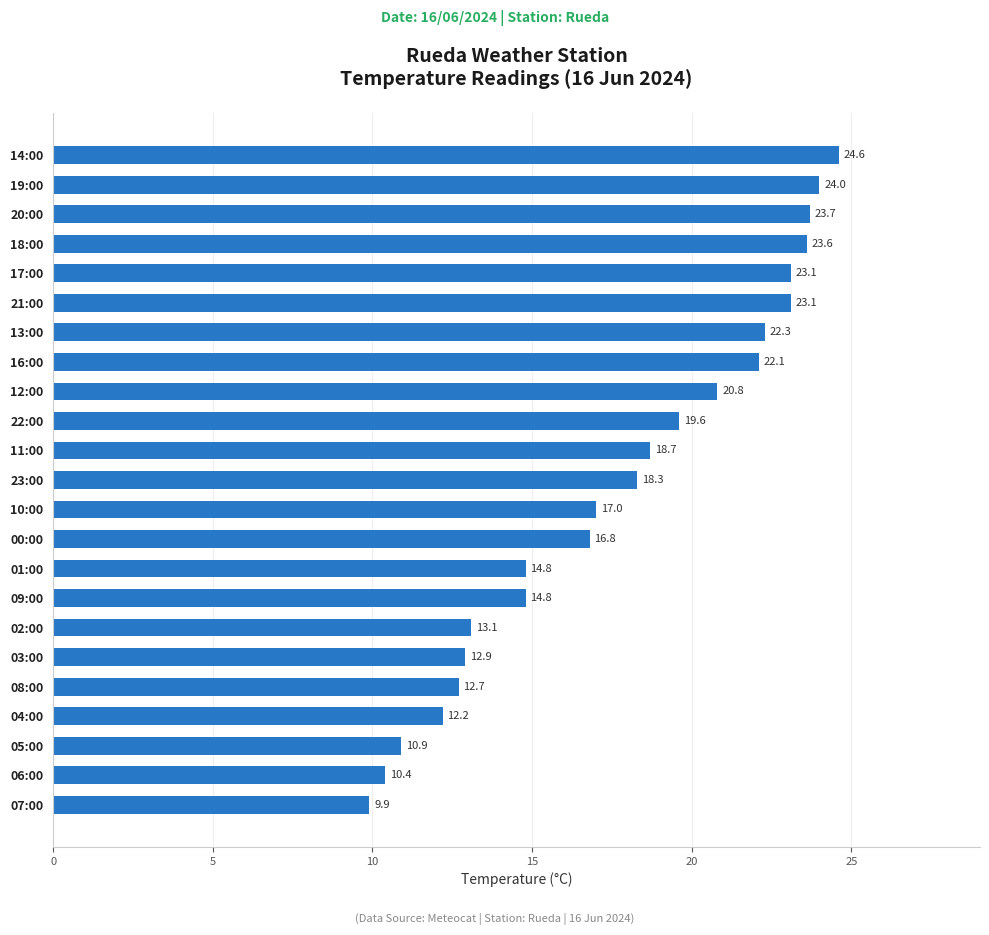

Reading top to bottom, what are all the values shown in this chart?

24.6	24.0	23.7	23.6	23.1	23.1	22.3	22.1	20.8	19.6	18.7	18.3	17.0	16.8	14.8	14.8	13.1	12.9	12.7	12.2	10.9	10.4	9.9